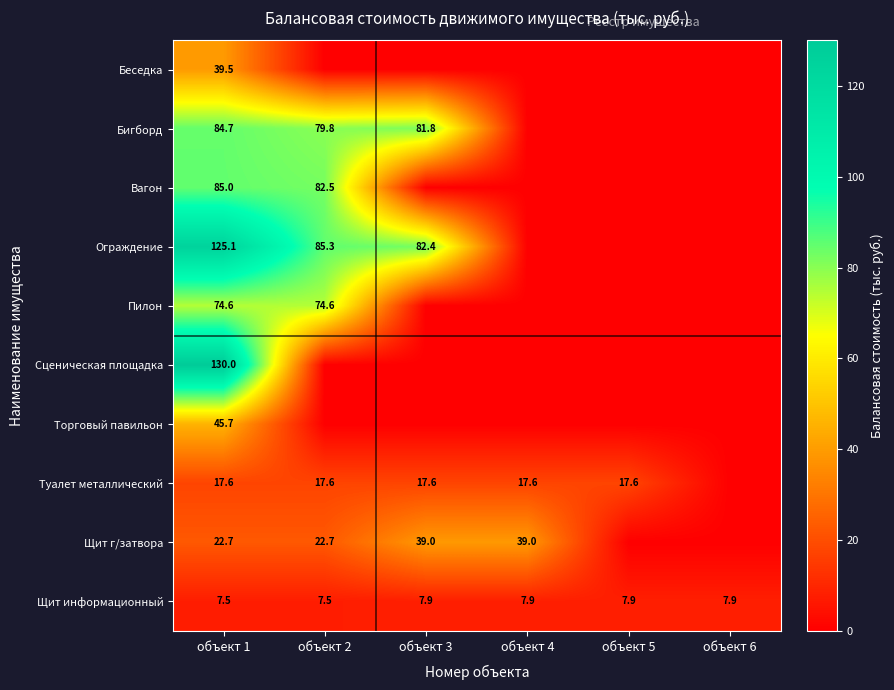

At how many categories does at least one series exceed 63?

3